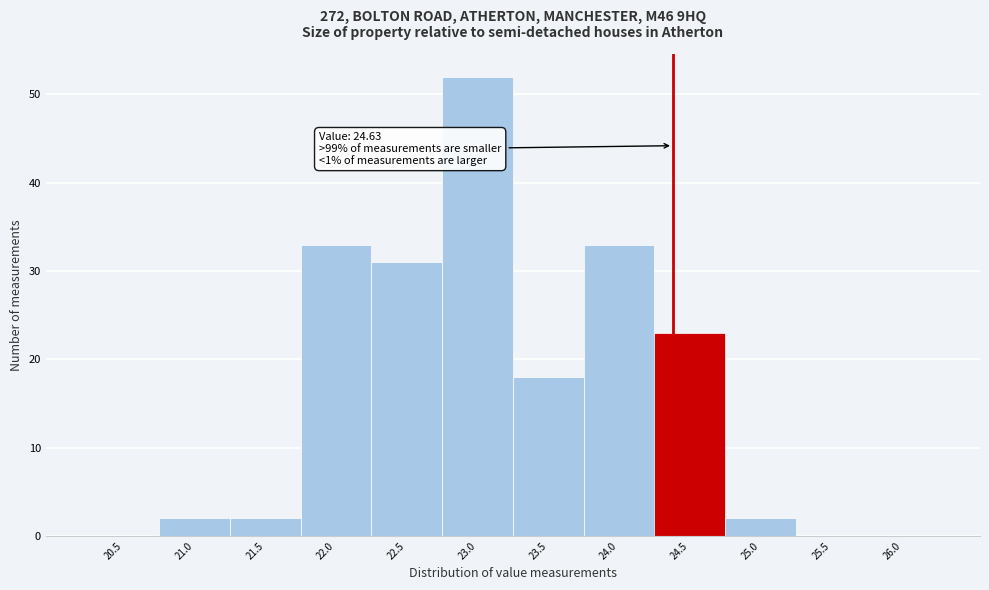

Reading left to right, extract all data points from this chart.

20.5=0	21.0=2	21.5=2	22.0=33	22.5=31	23.0=52	23.5=18	24.0=33	24.5=23	25.0=2	25.5=0	26.0=0